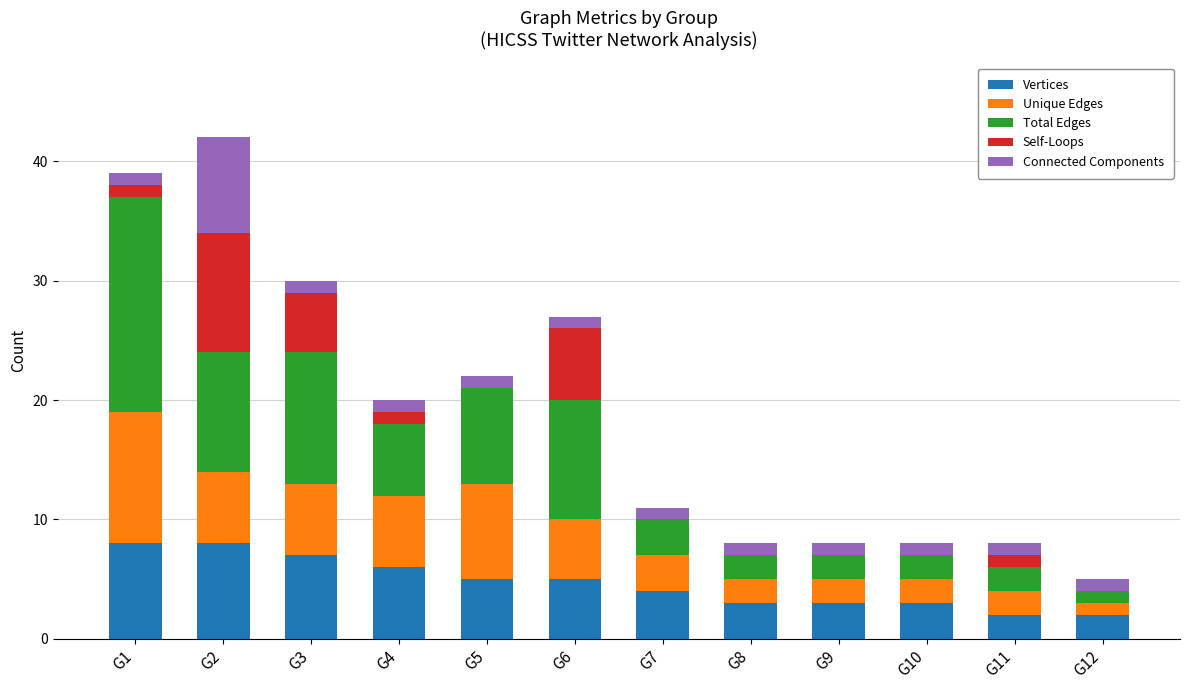

What is the maximum value for Vertices?

8